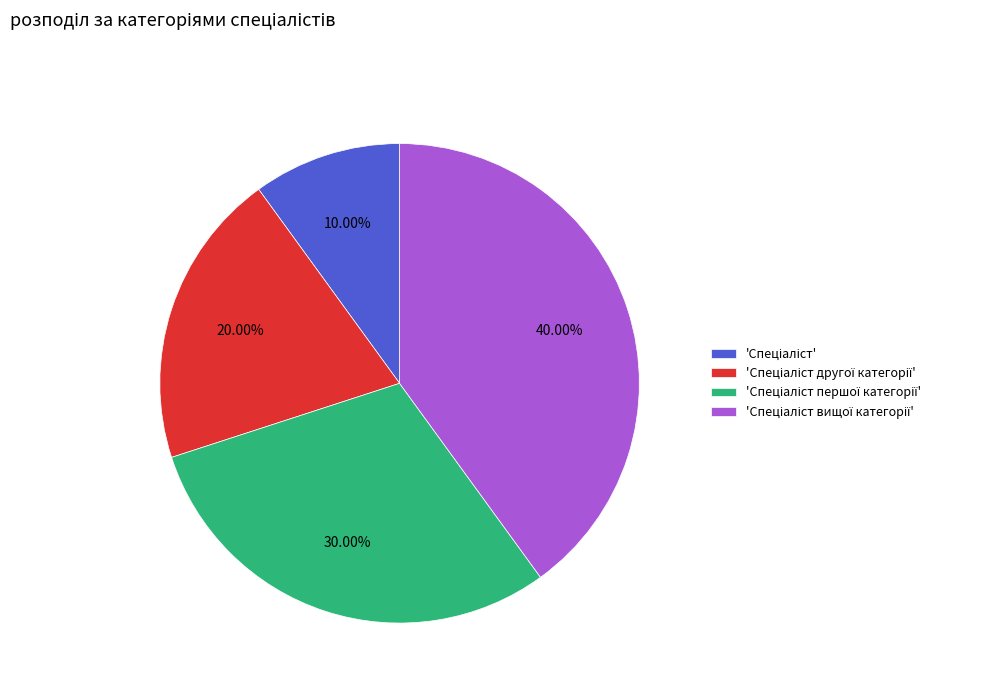

Does any single category account for the majority?

No